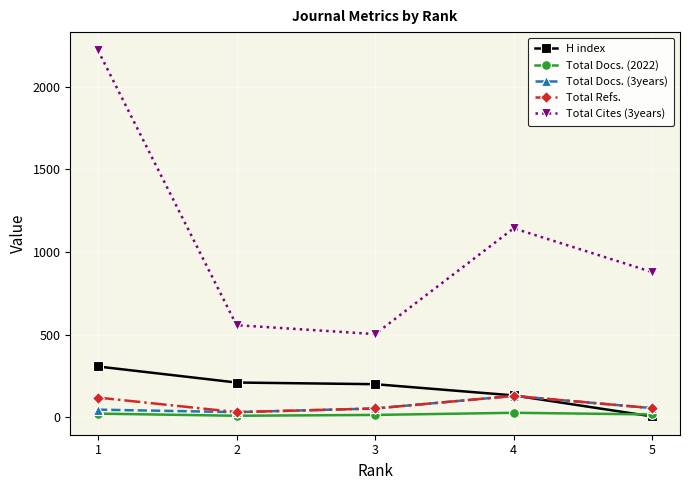

What are all the series names shown in the legend?

H index, Total Docs. (2022), Total Docs. (3years), Total Refs., Total Cites (3years)